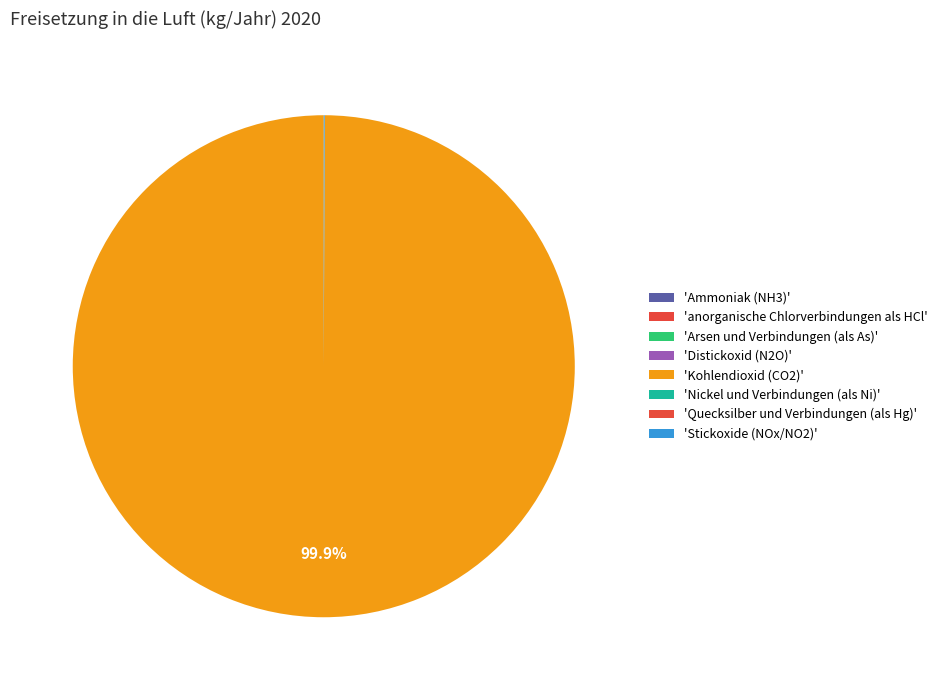

Which category has the smallest portion of the pie?

Arsen und Verbindungen (als As)